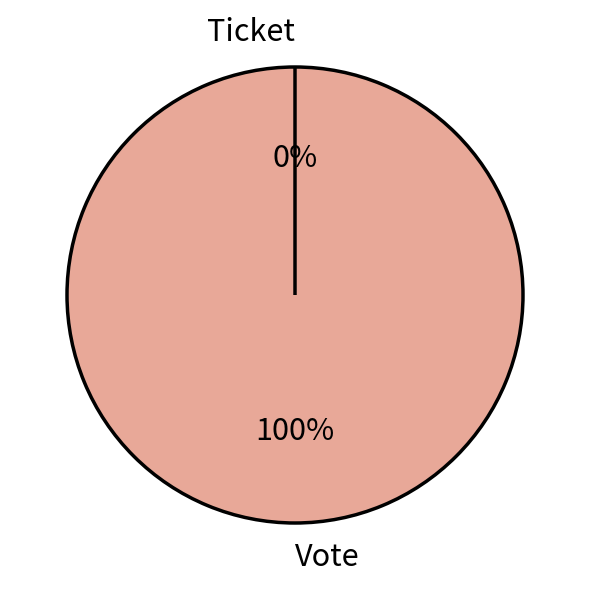

The Ticket slice represents 1% of the pie. True or false?

False